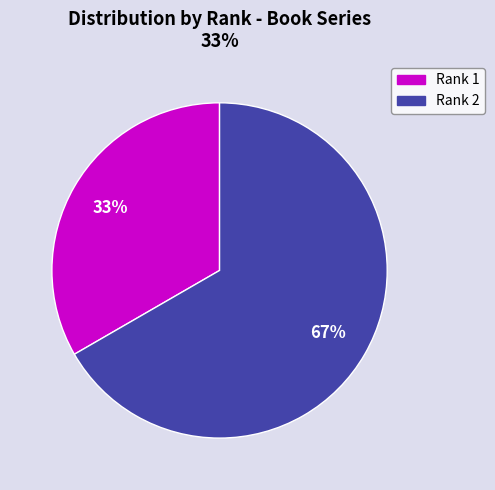

What is the smallest slice in the pie chart?

Rank 1